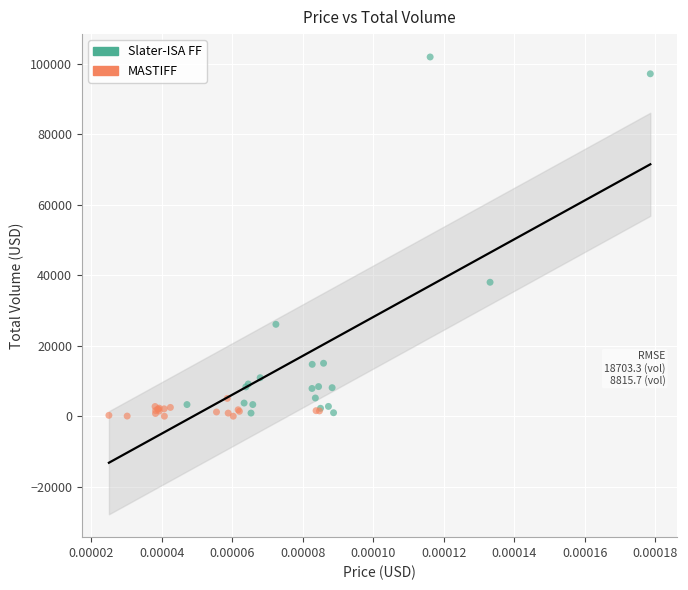

Which series reaches the maximum Y coordinate?

Slater-ISA FF